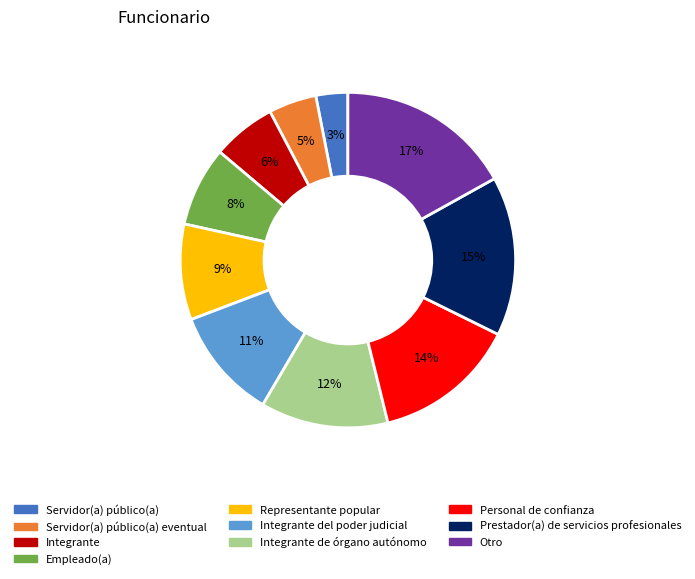

To the nearest percent, what is the difference between the largest and smallest slice percentages?

14%